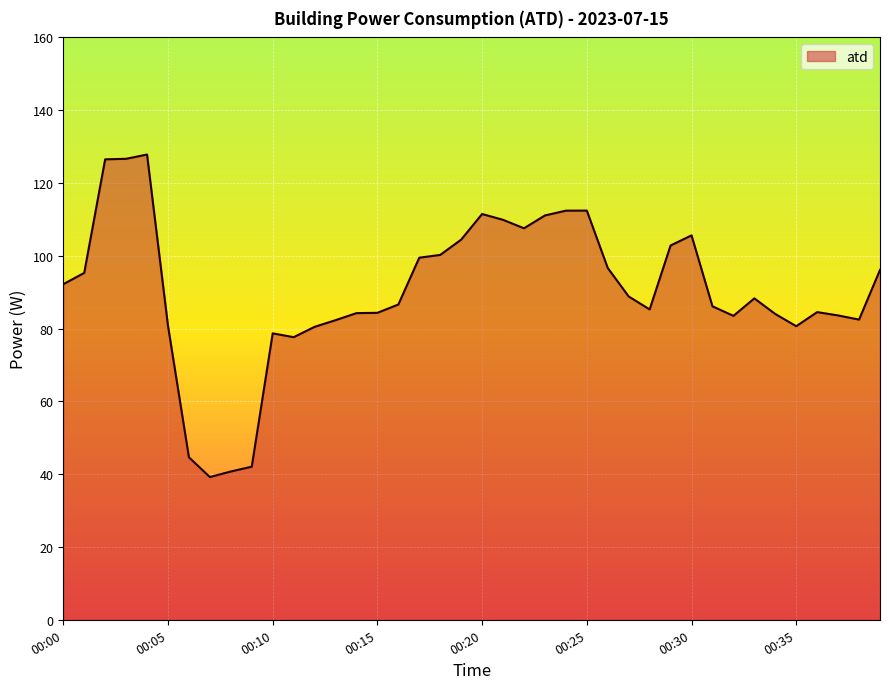

What is the minimum value shown in the chart?

39.2